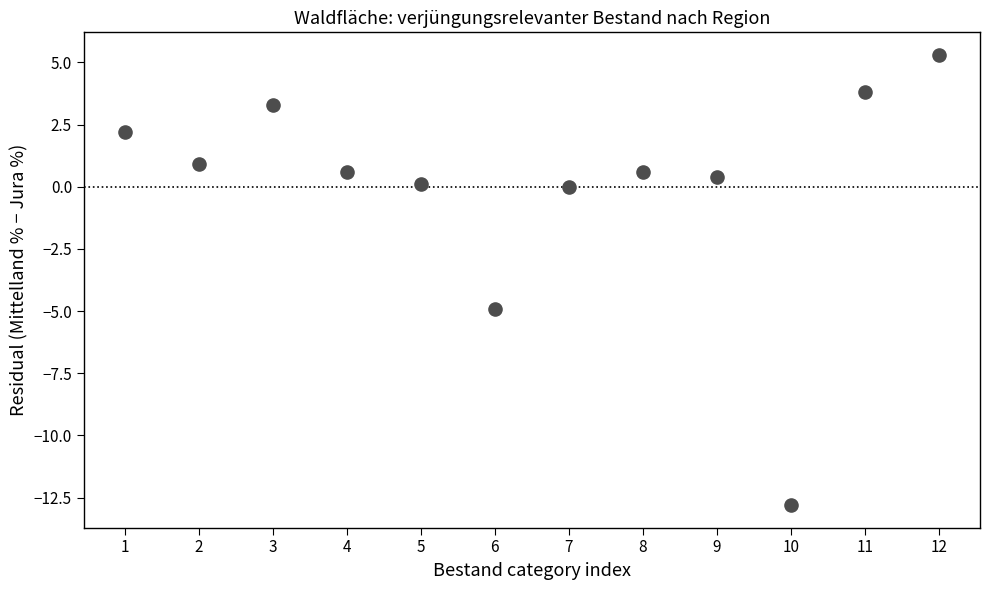

What Y value in the scatter plot is closest to -3?

-4.9